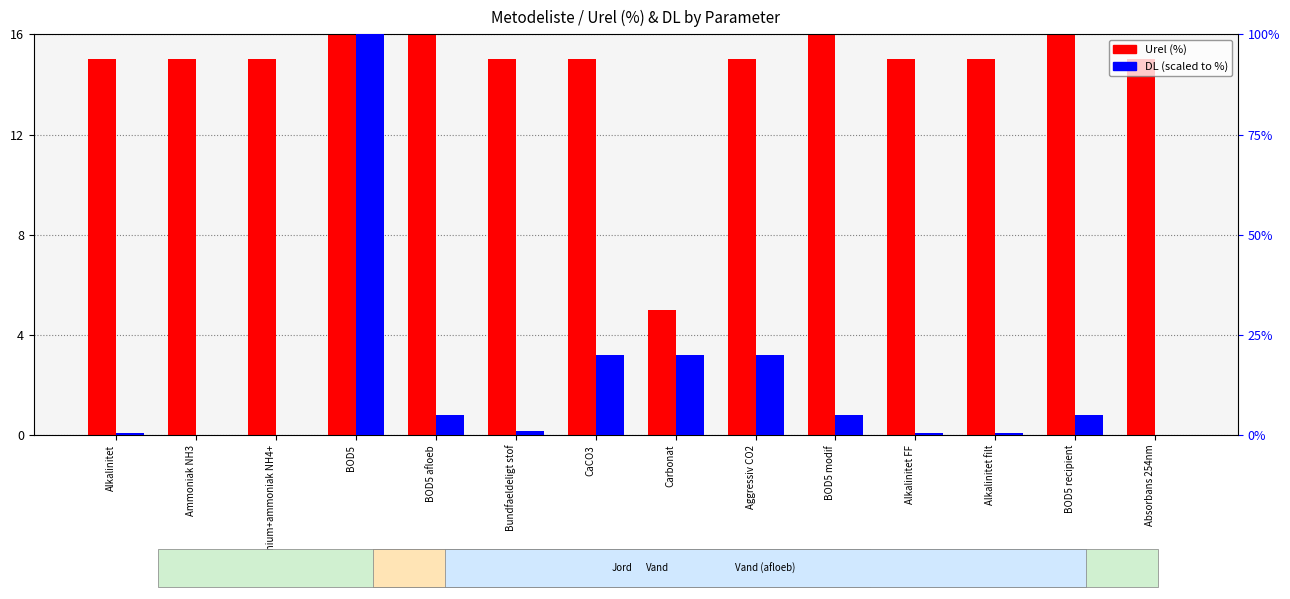

What is the label of the 5th bar from the left?

BOD5 afloeb